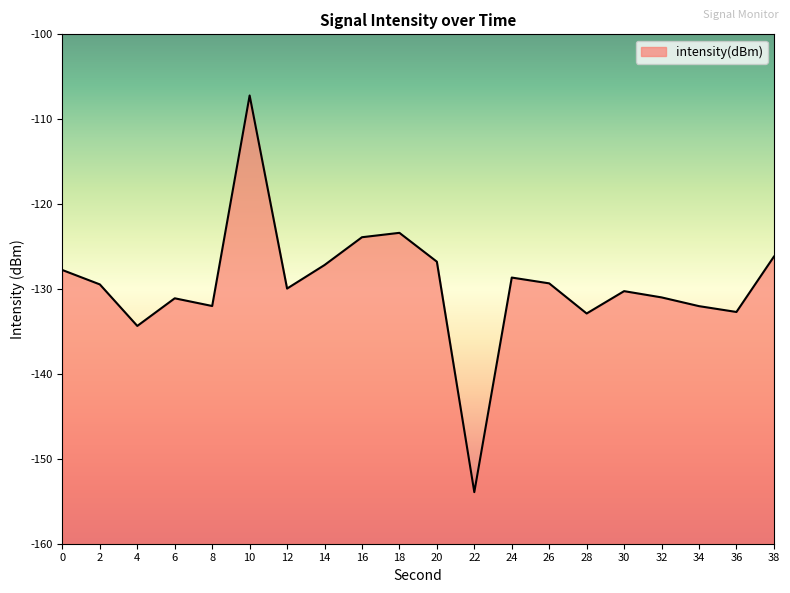

What is the minimum value shown in the chart?

-153.9